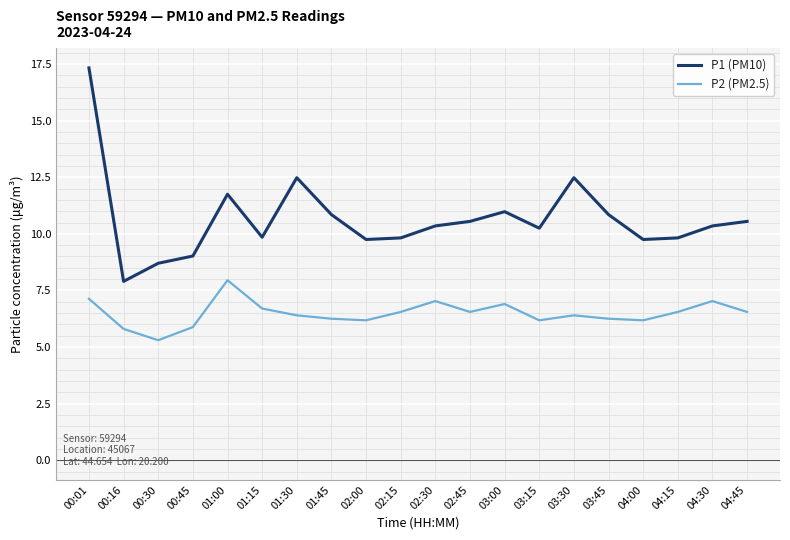

The value of P1 (PM10) at 03:30 is 5.5. True or false?

False